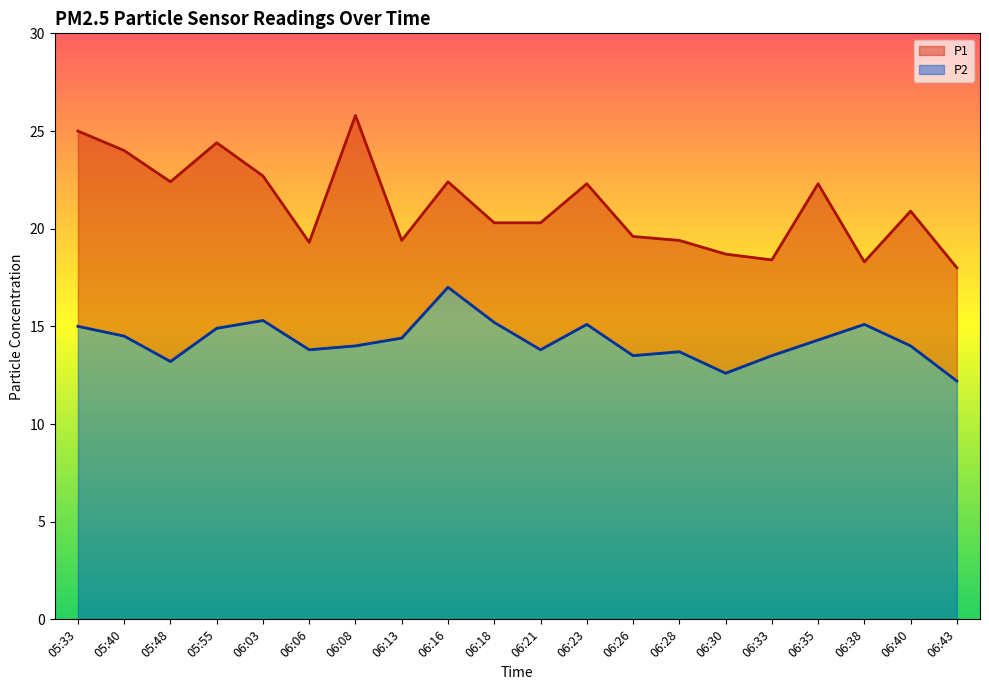

Which has a higher value, 06:08 or 06:18?

06:08